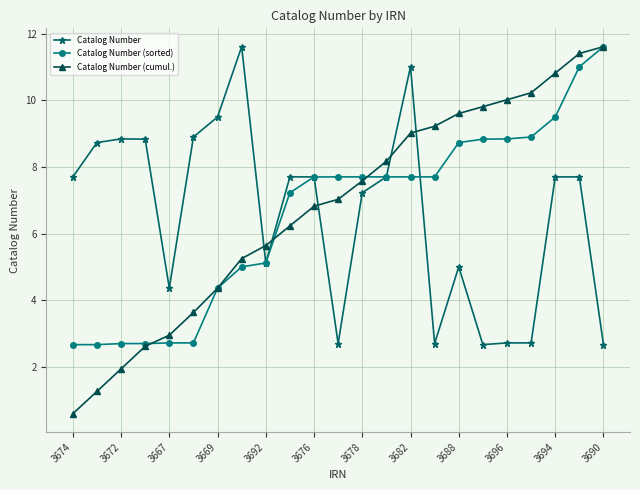

What is the value of the Catalog Number (sorted) point at the 5th from the left?

2.7